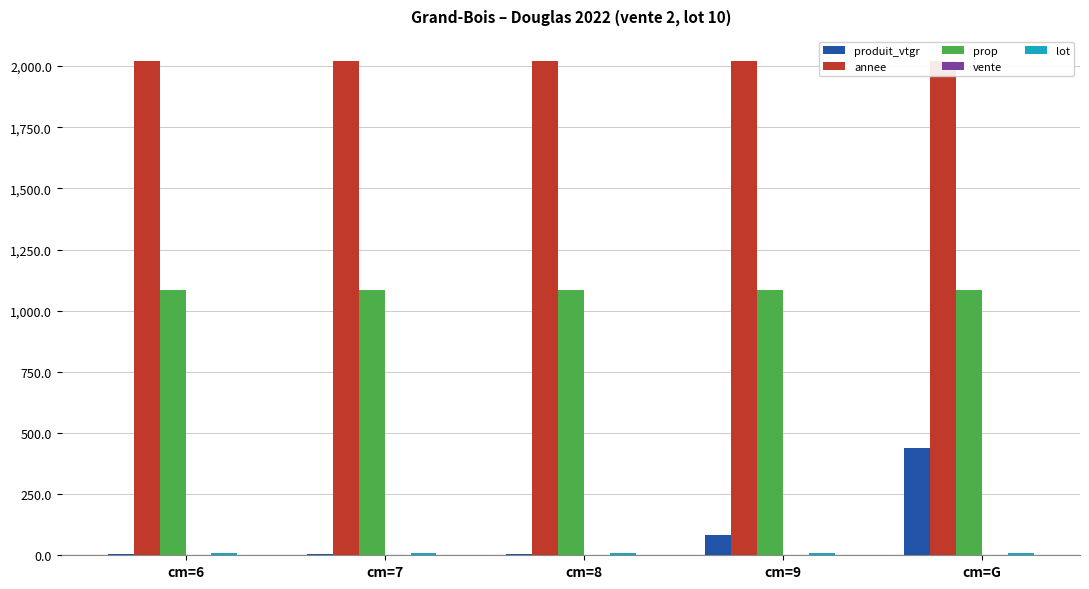

What is the label of the 3rd bar from the right?

cm=8